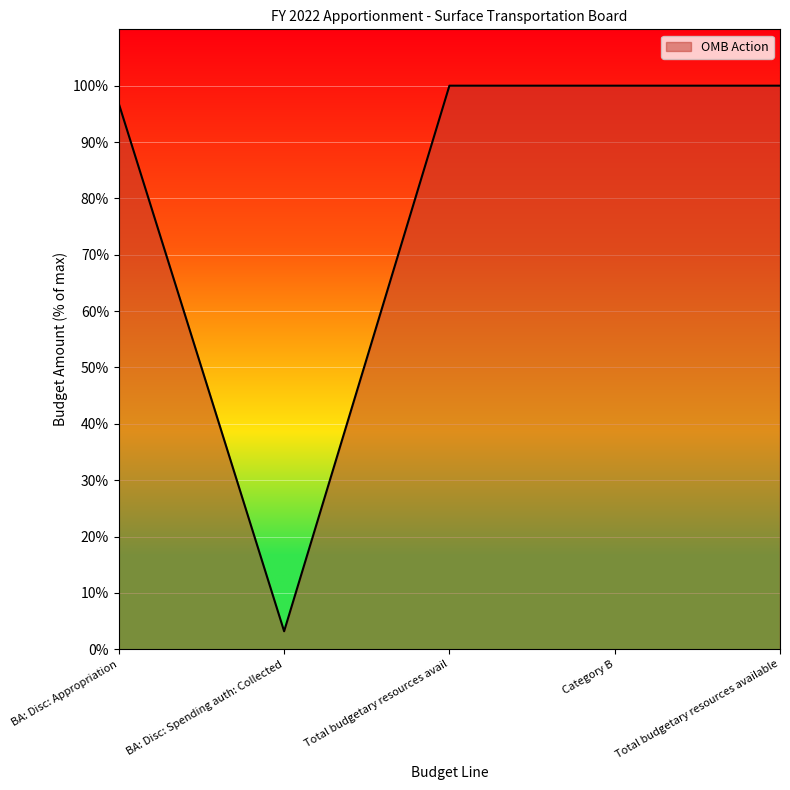

The chart shows a value of 100.0 at Category B. True or false?

True